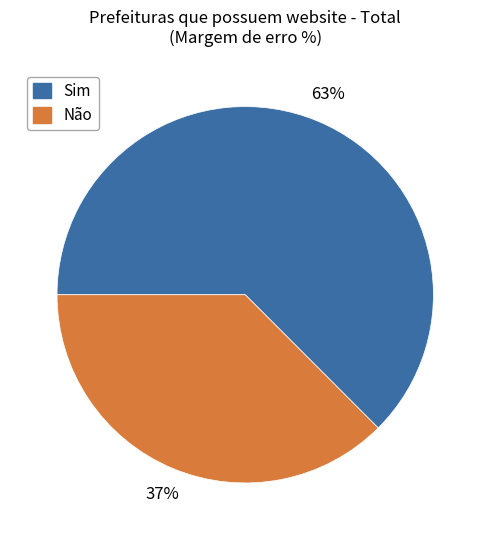

Is there any slice that represents more than half of the pie?

Yes